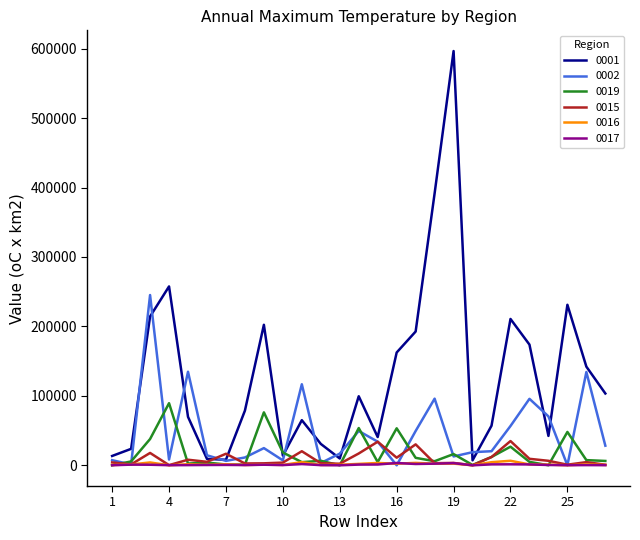

What are all the series names shown in the legend?

0001, 0002, 0019, 0015, 0016, 0017